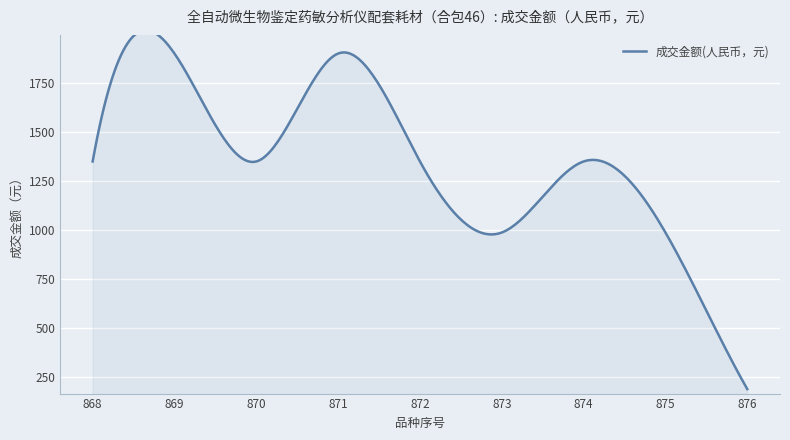

Read the value at 869, to the nearest 10.

1900